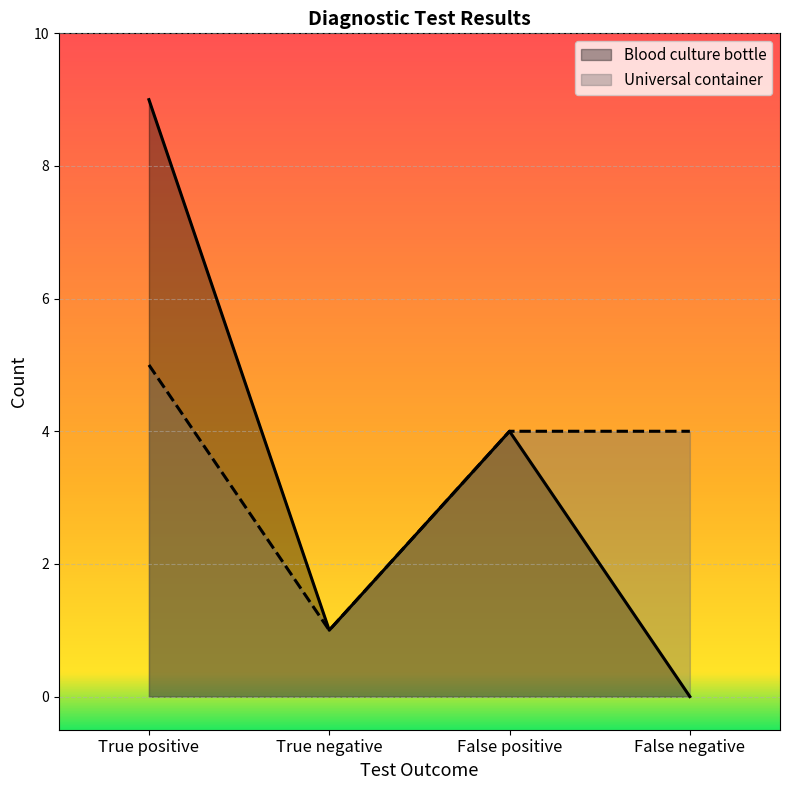

How many data points in Blood culture bottle are less than 4?

2